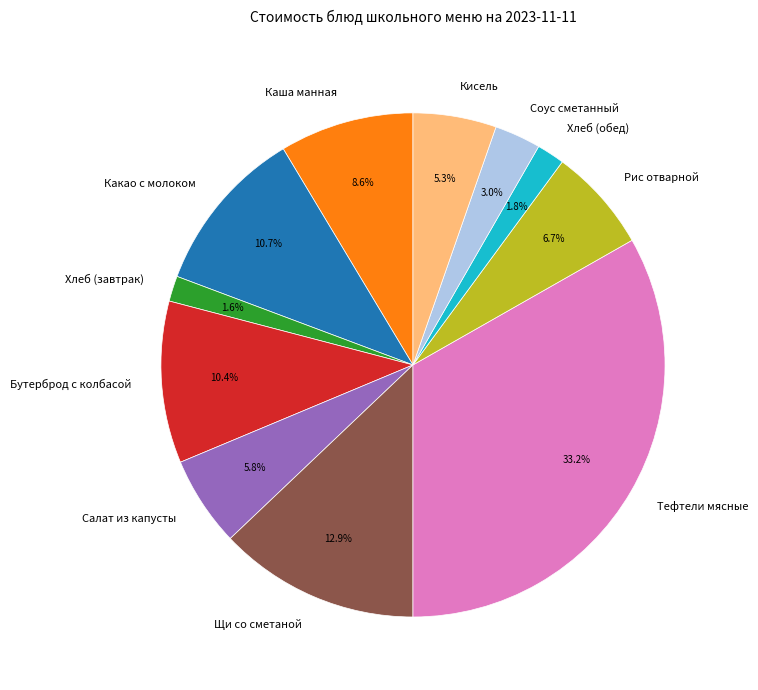

To the nearest percent, what is the combined percentage of Соус сметанный and Бутерброд с колбасой?

13%